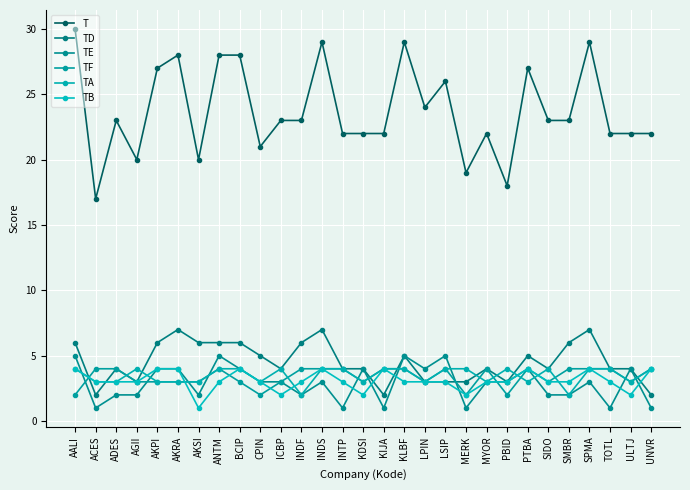

What are all the series names shown in the legend?

T, TD, TE, TF, TA, TB